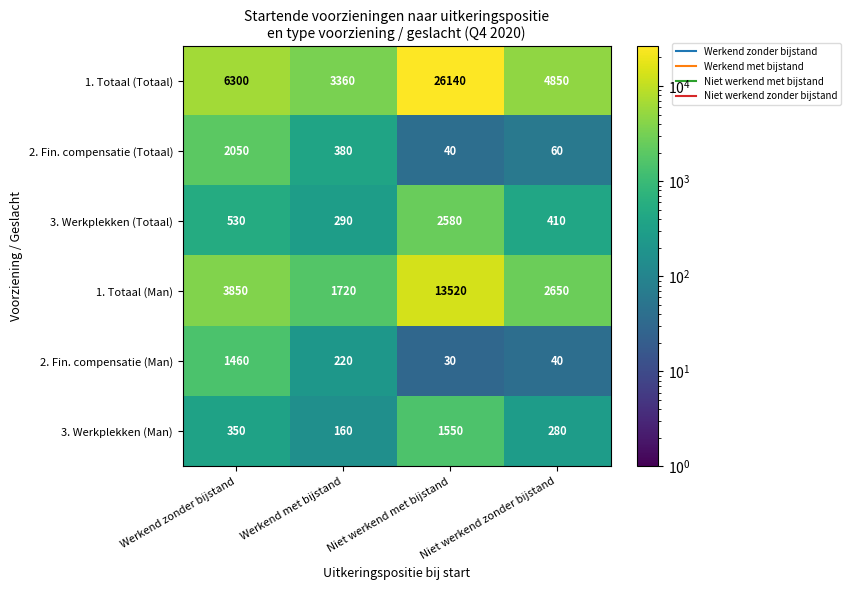

Which series has the largest total across all categories?

1. Totaal (Totaal)